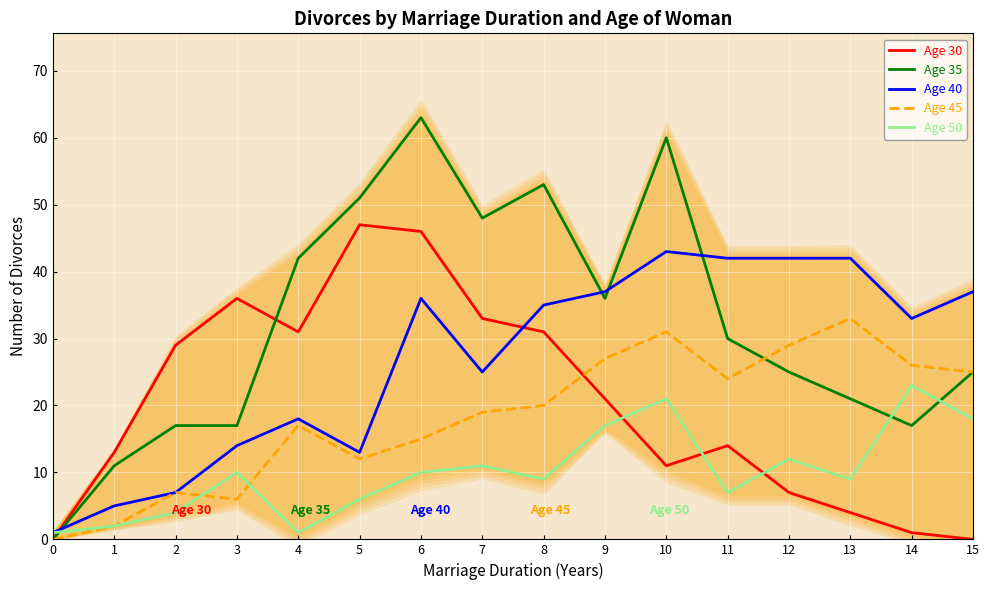

What is the difference between the second highest and second lowest values in the Age 40 series?

37